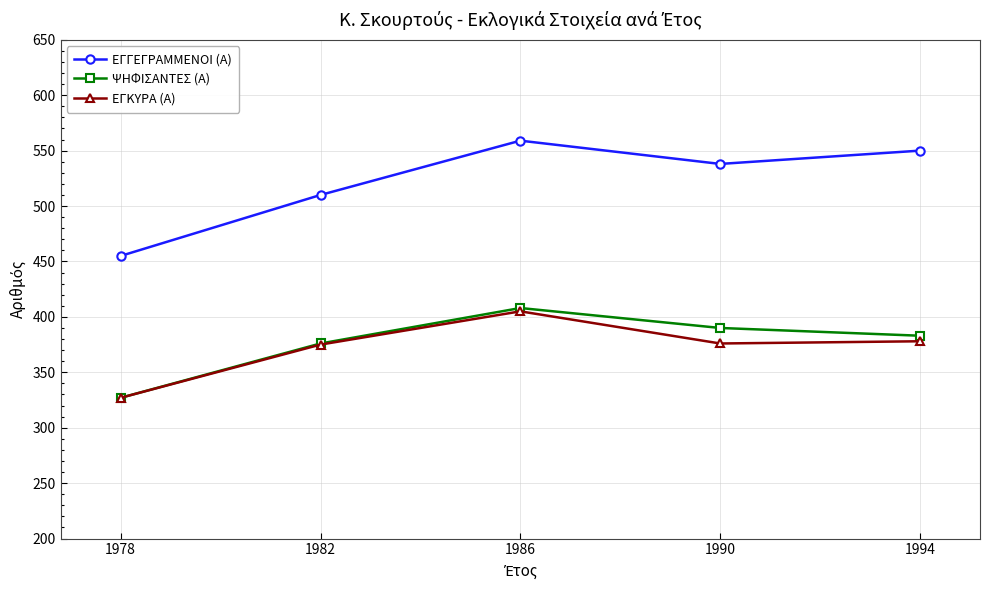

The ΕΓΚΥΡΑ (Α) series shows 624 at 1982. True or false?

False